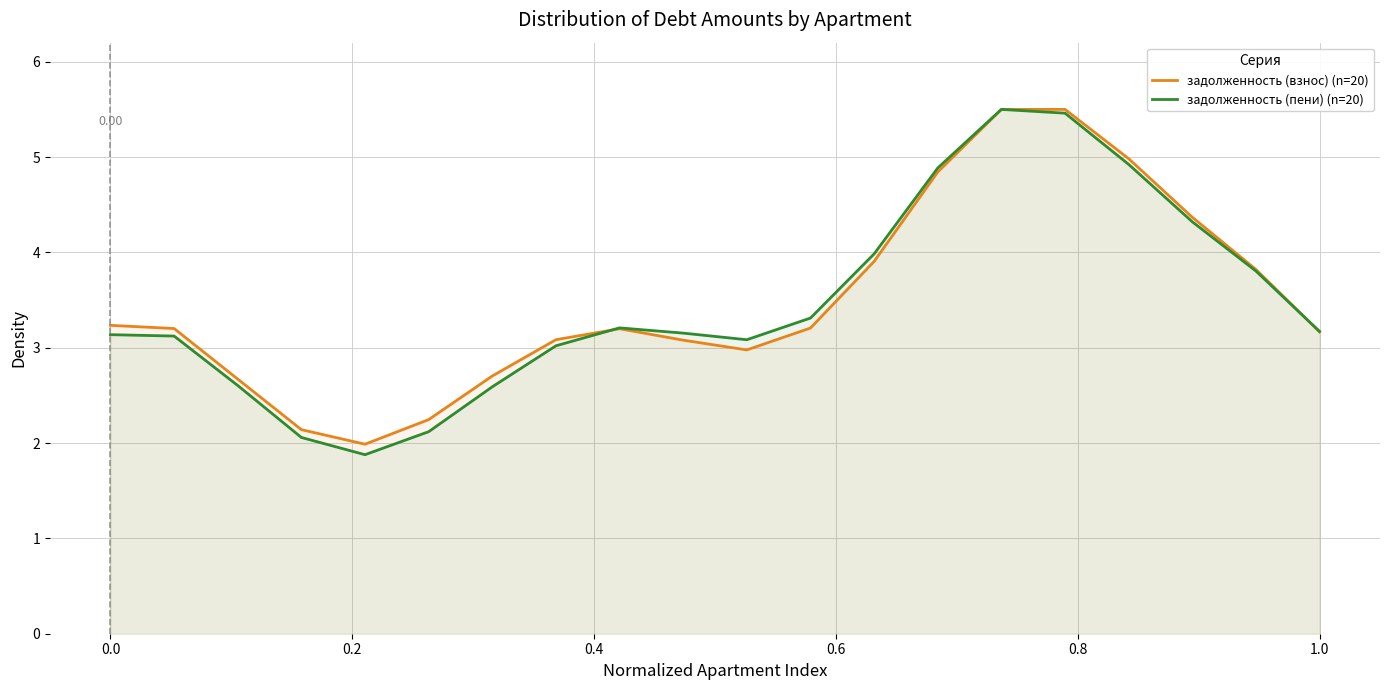

Which series has the largest range (max minus min)?

задолженность (пени) (n=20)